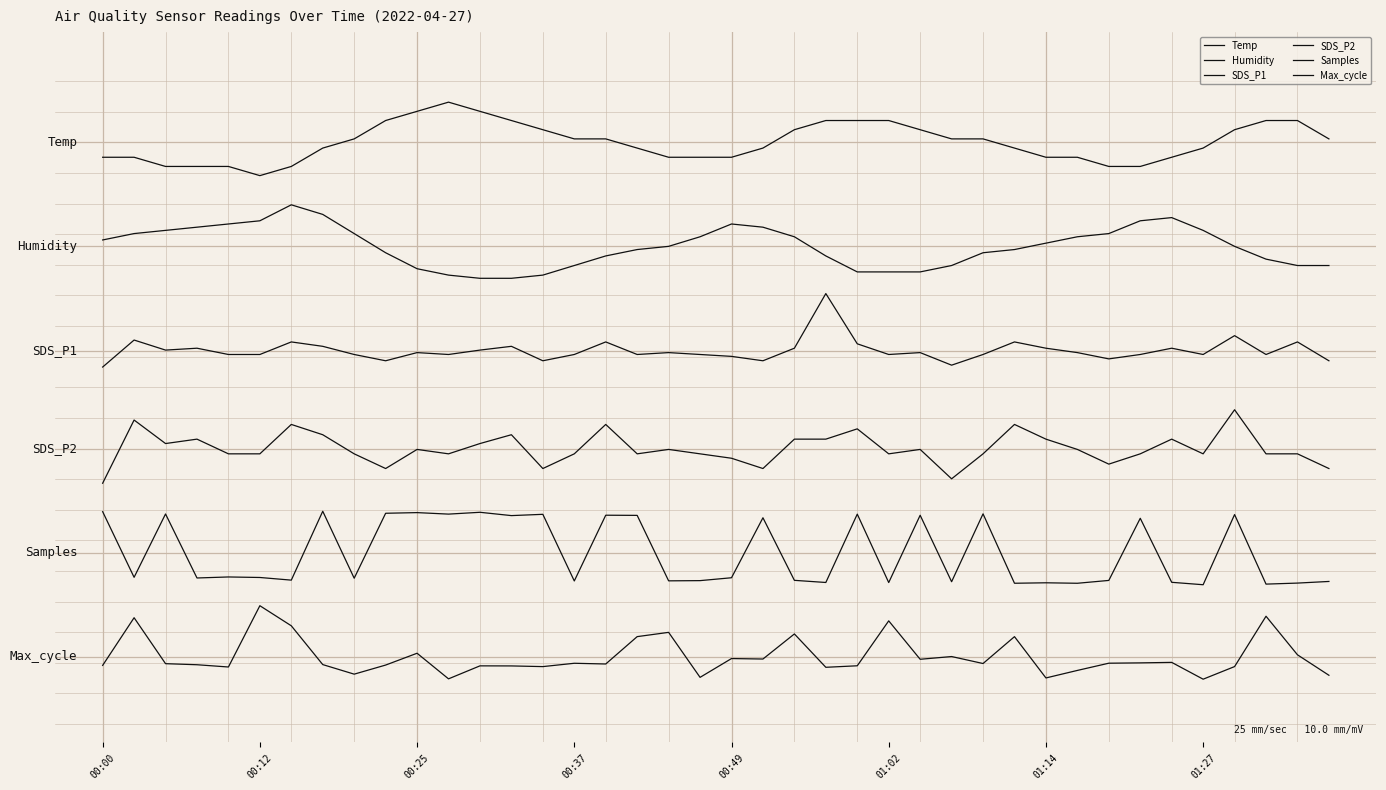

Rank the series by their average value, from lowest to highest.

Max_cycle, Samples, SDS_P2, SDS_P1, Humidity, Temp